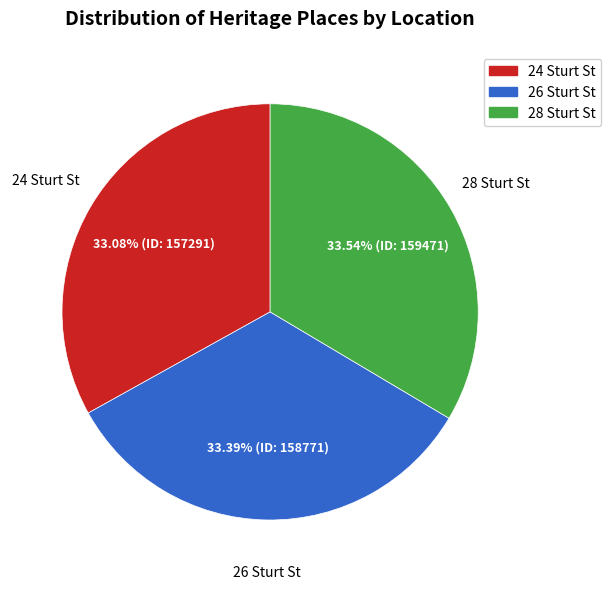

Is there any slice that represents more than half of the pie?

No